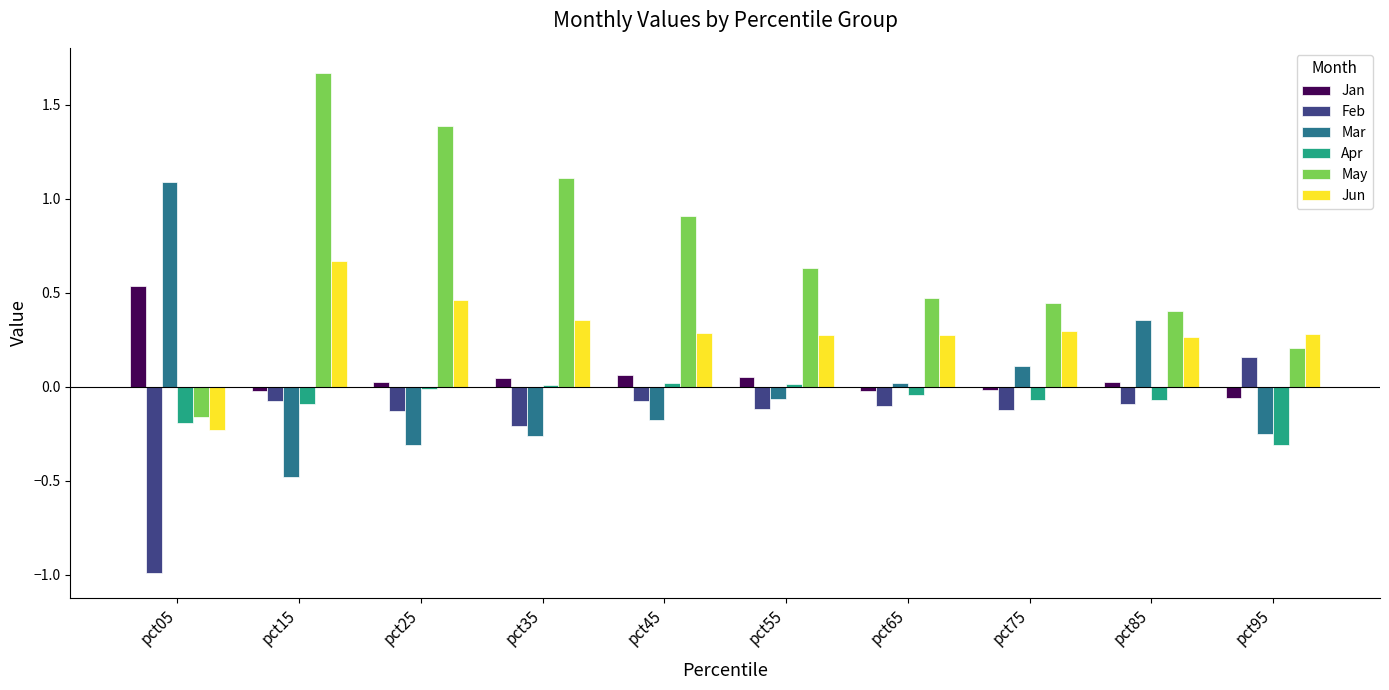

The value of May at pct95 is 0.0. True or false?

False